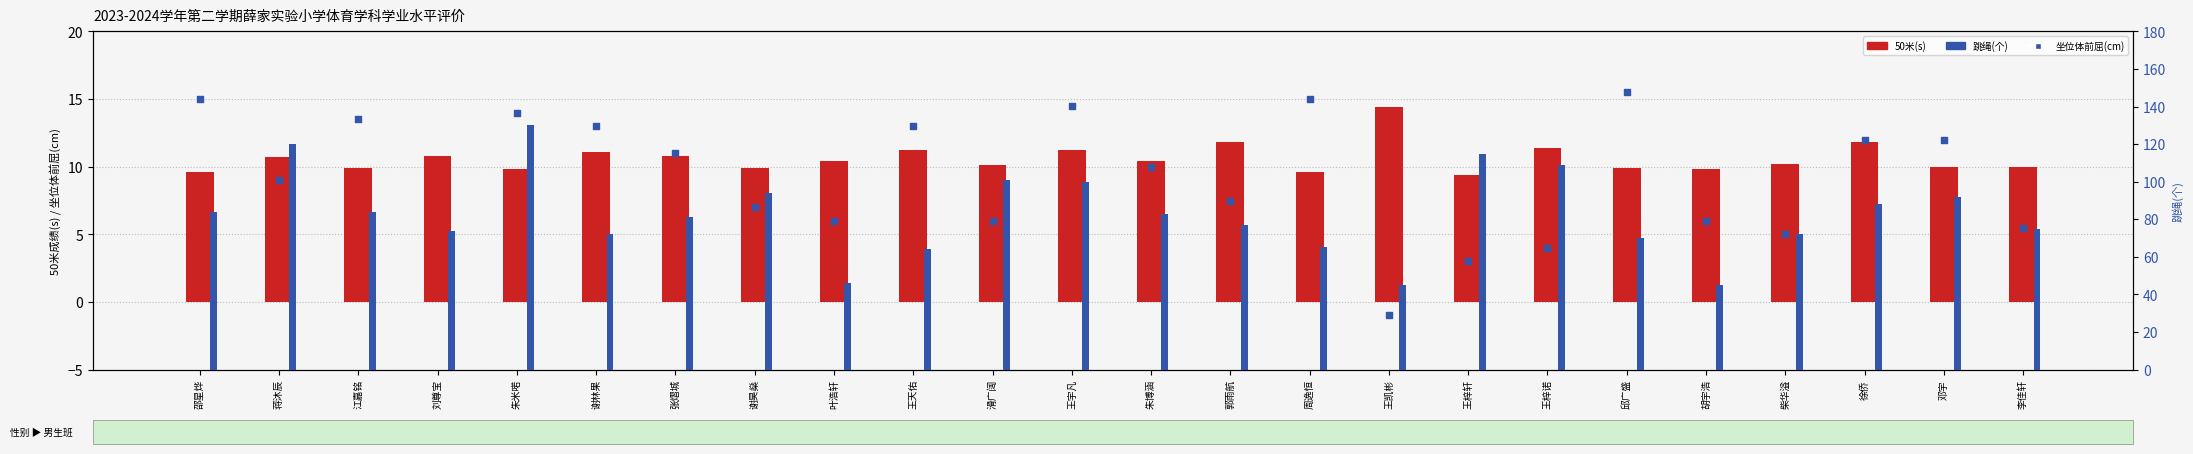

Which series reaches the minimum Y coordinate?

坐位体前屈(cm)